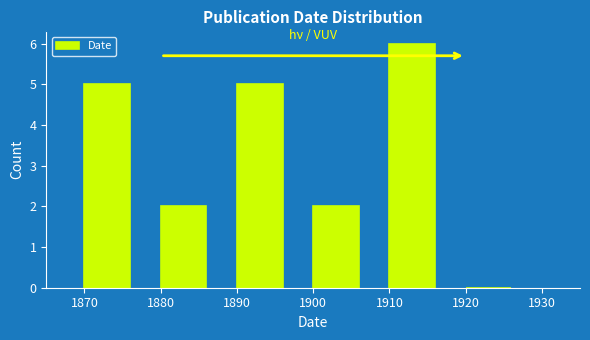

Reading left to right, transcribe this chart: for each bar, give the range it covers on the x-axis and its height. The values are not printed on the chart, so give them approximately, as read against the axis.

1870 to 1880: 5
1880 to 1890: 2
1890 to 1900: 5
1900 to 1910: 2
1910 to 1920: 6
1920 to 1930: 0